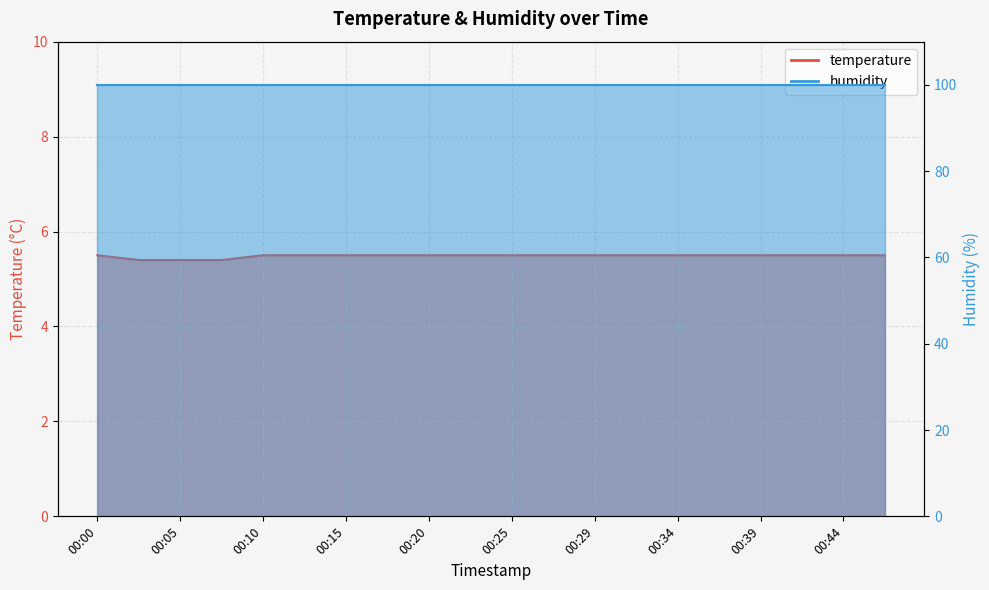

Rank the categories by value from lowest to highest.

00:03, 00:05, 00:08, 00:00, 00:10, 00:12, 00:15, 00:17, 00:20, 00:22, 00:25, 00:27, 00:29, 00:32, 00:34, 00:37, 00:39, 00:42, 00:44, 00:46